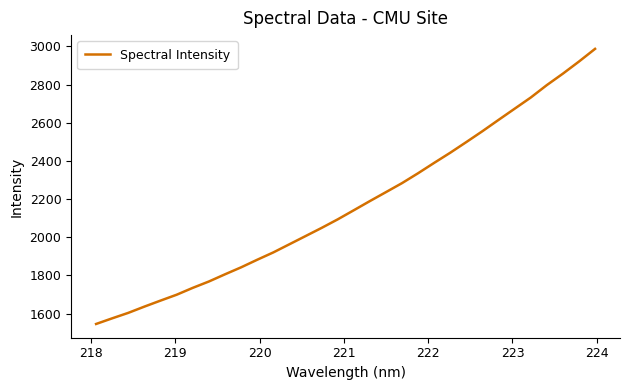

What is the smallest value displayed?

1545.4